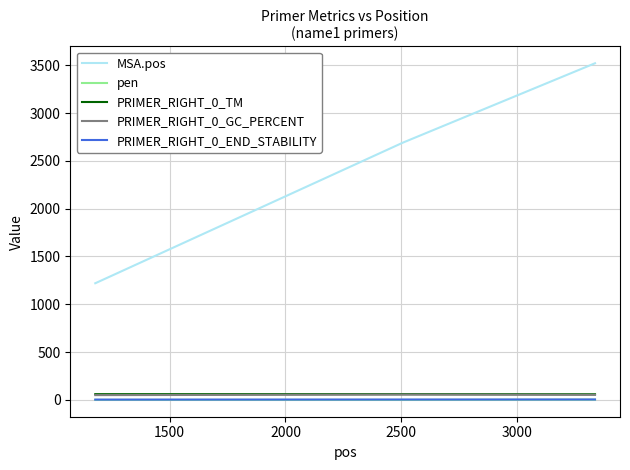

Which series has the largest total across all categories?

MSA.pos